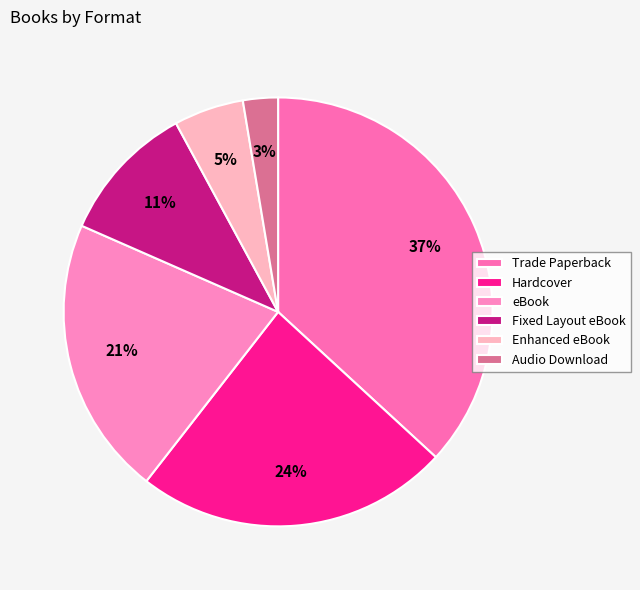

To the nearest percent, what percentage of the pie is Hardcover?

24%